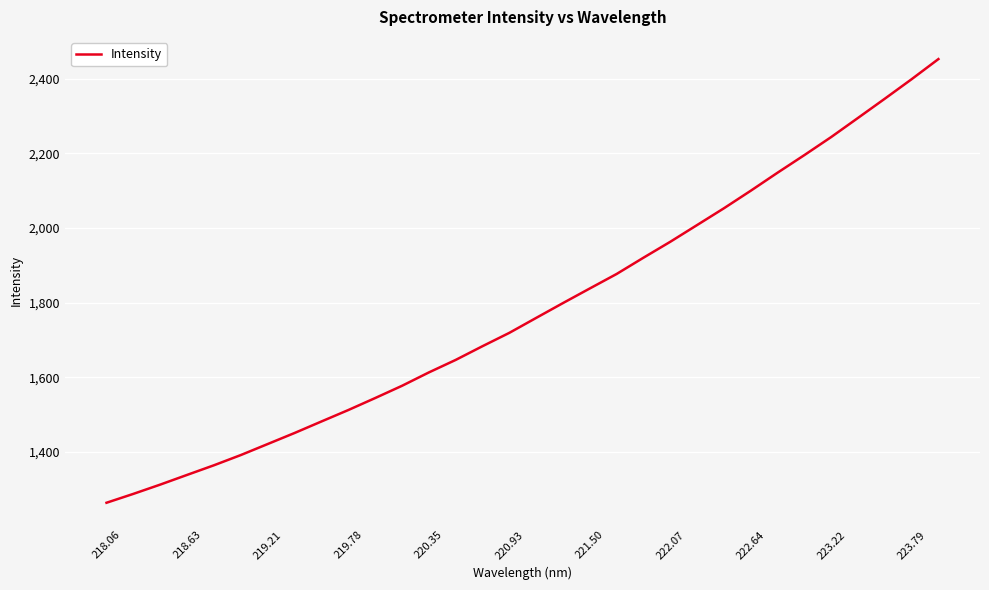

What is the difference between the maximum and minimum values?

1189.1